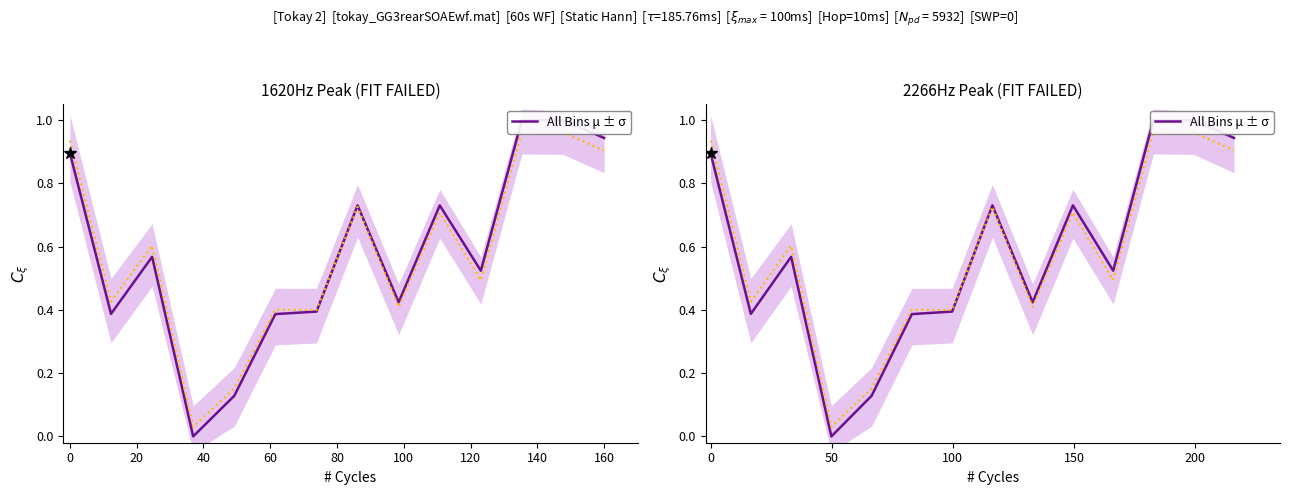

True or false: the data has more than 0 interior local peaks.

True